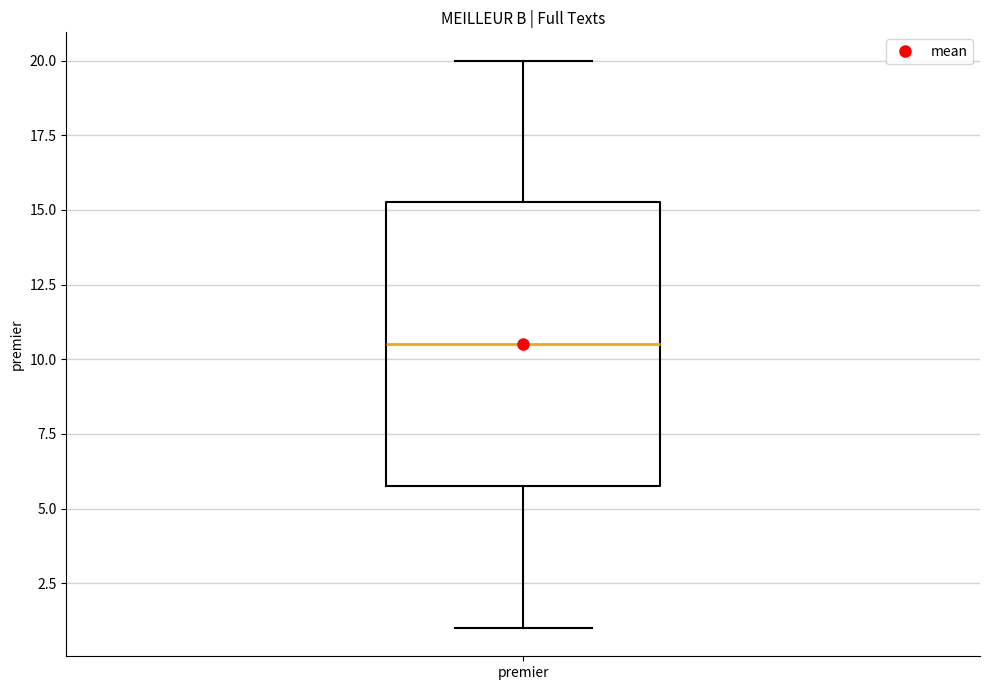

Transcribe this box plot: give where the median line is, the range the box spans, and where the two whiskers end, as read against the y-axis. The values are not printed on the chart, so give them approximately, as read against the axis.

median 10.5, box 6.0 to 15.5, whiskers 1.0 to 20.0